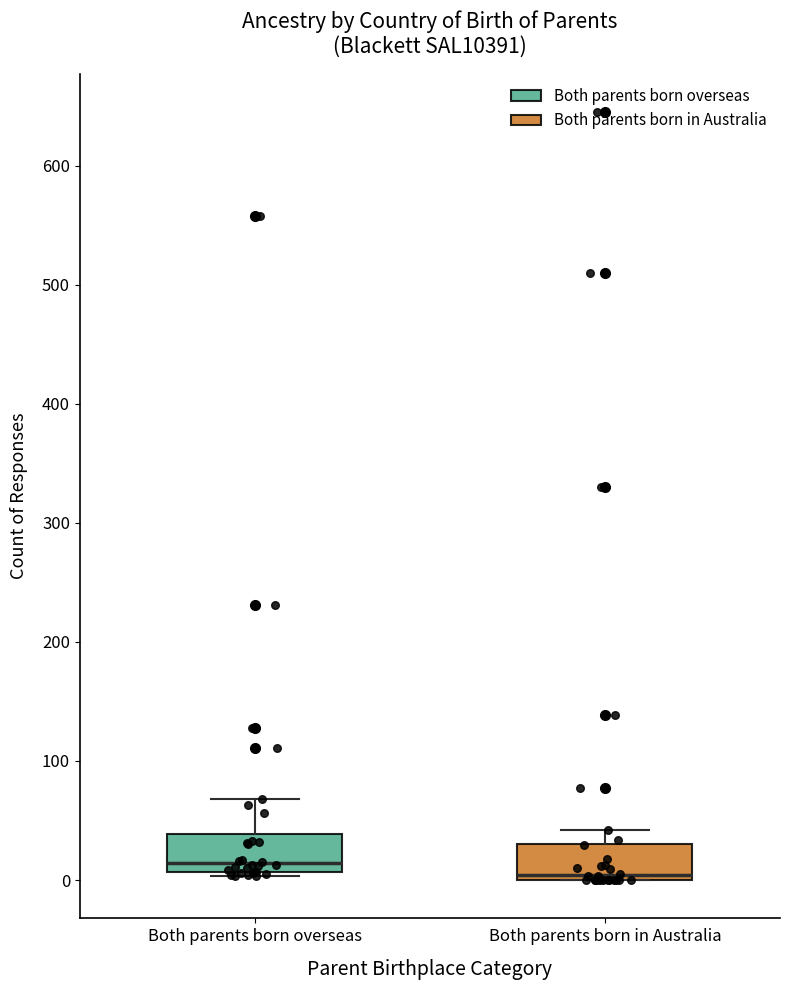

Reading left to right, transcribe this box plot: for each box, give where its median line is, the range the box spans, and where its two whiskers end, as read against the y-axis. The values are not printed on the chart, so give them approximately, as read against the axis.

Both parents born overseas: median 10 (just above the box's lower edge), box 10 to 40, whiskers 0 to 70
Both parents born in Australia: median 0 (just above the box's lower edge), box 0 to 30, whiskers 0 to 40